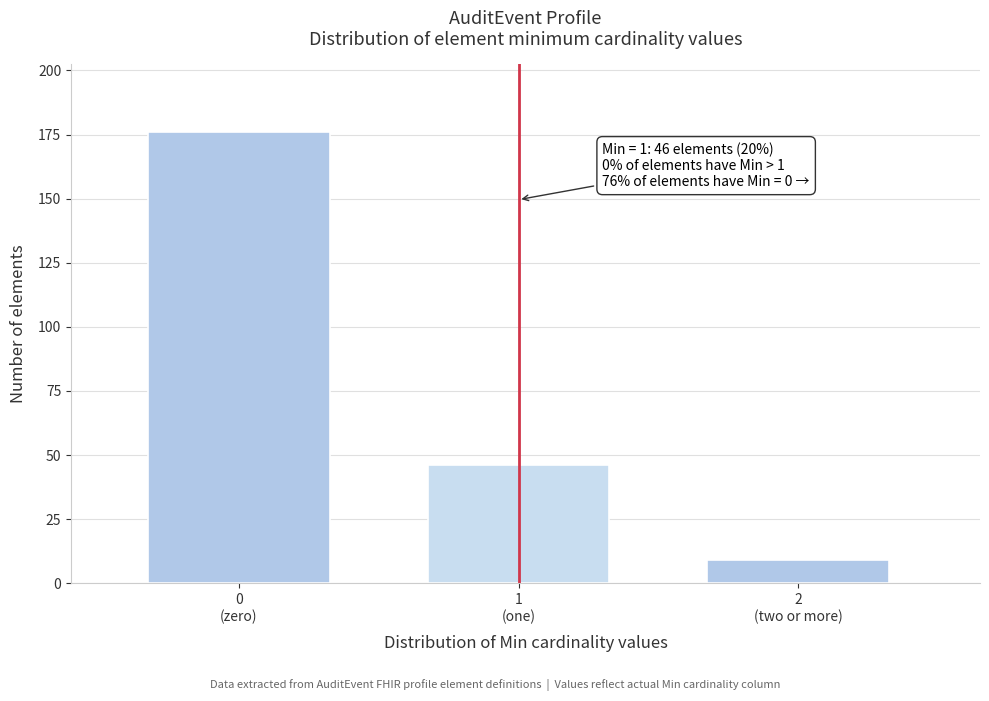

Reading left to right, what are all the values shown in this chart?

176	46	9